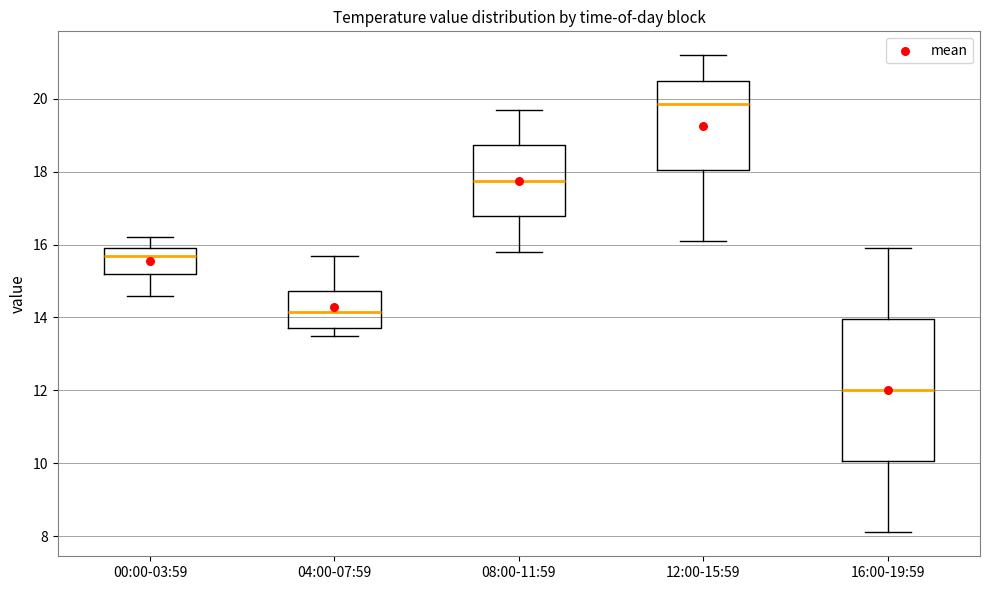

Where is the upper edge of the box for 12:00-15:59 on the y-axis? The values are not printed on the chart, so give them approximately, as read against the axis.

20.6